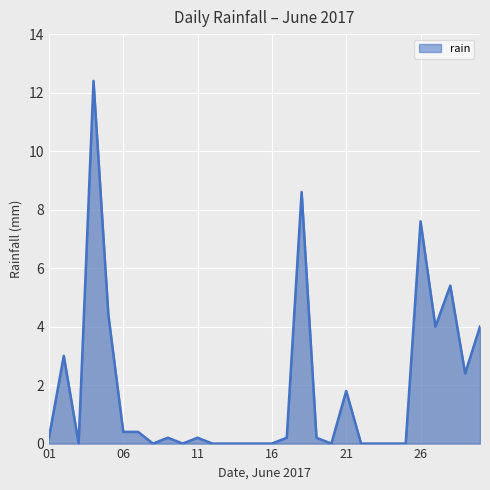

What is the maximum value shown in the chart?

12.4